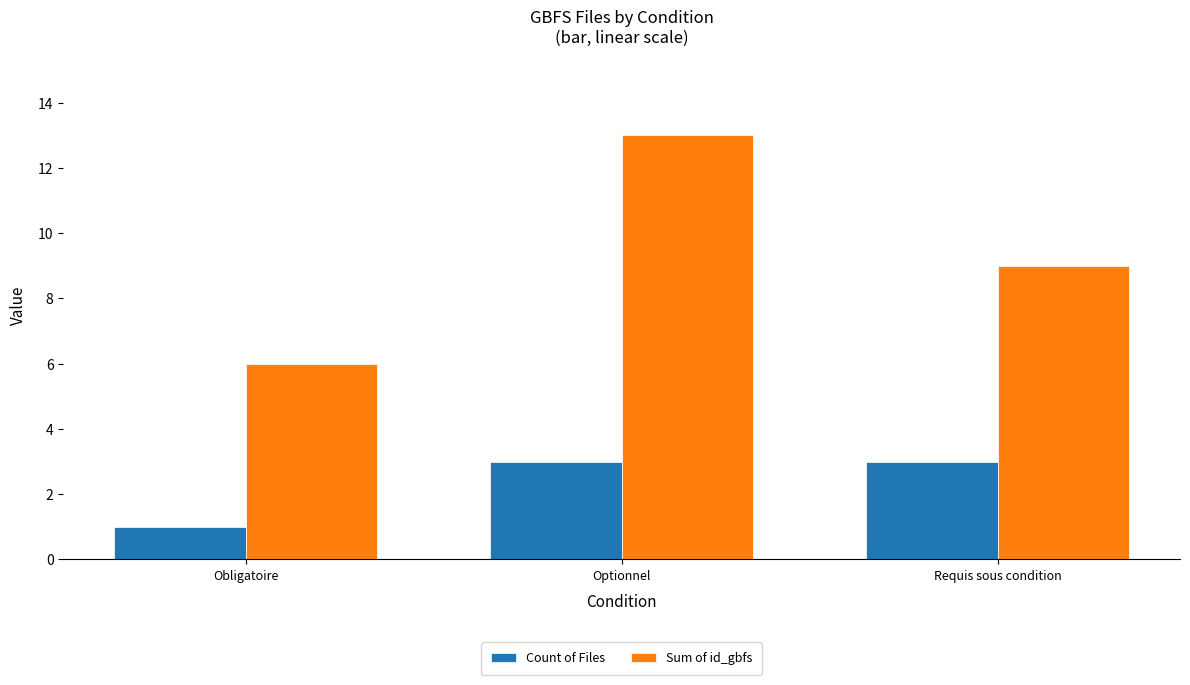

At how many categories does at least one series exceed 5?

3